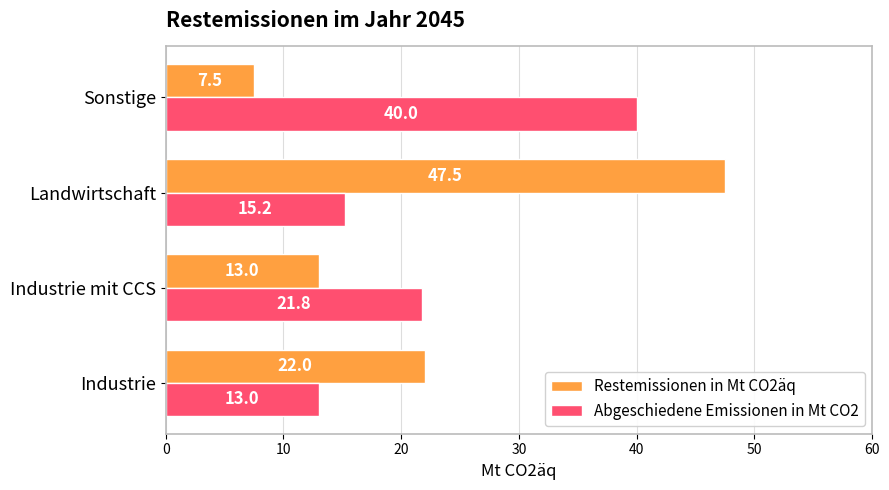

Between Industrie and Industrie mit CCS, which series saw the biggest shift?

Restemissionen in Mt CO2äq